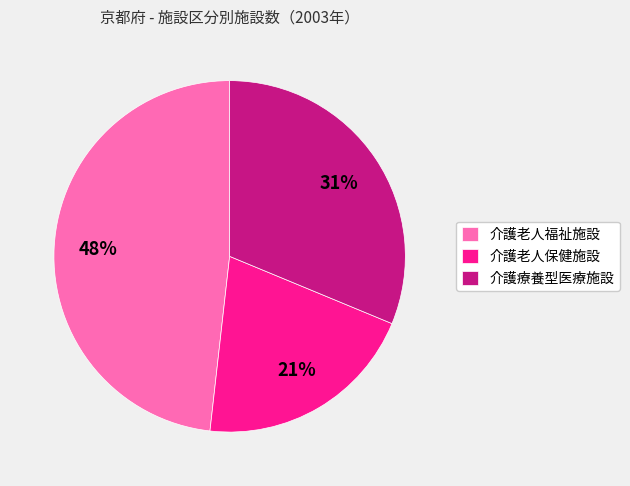

Do 介護老人保健施設 and 介護老人福祉施設 together represent more than half of the pie?

Yes